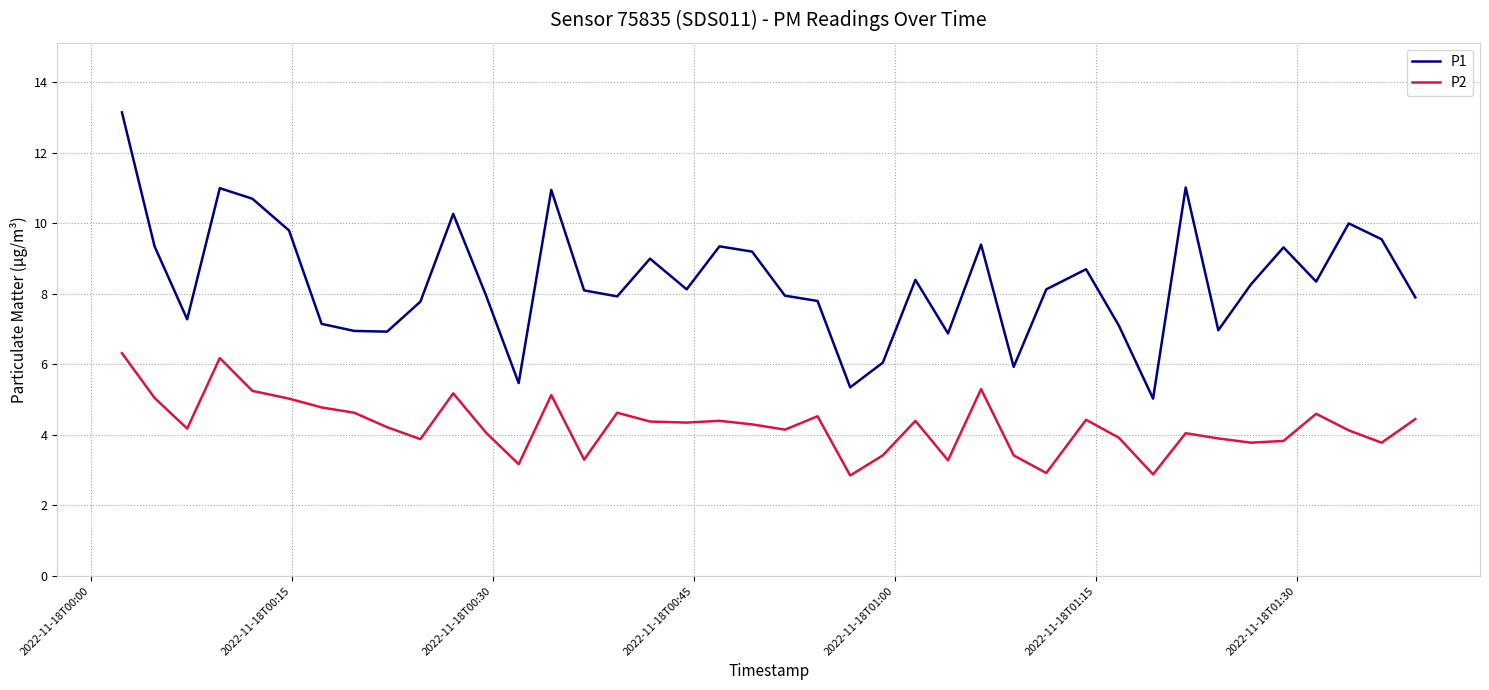

True or false: P1 and P2 intersect in this chart.

False